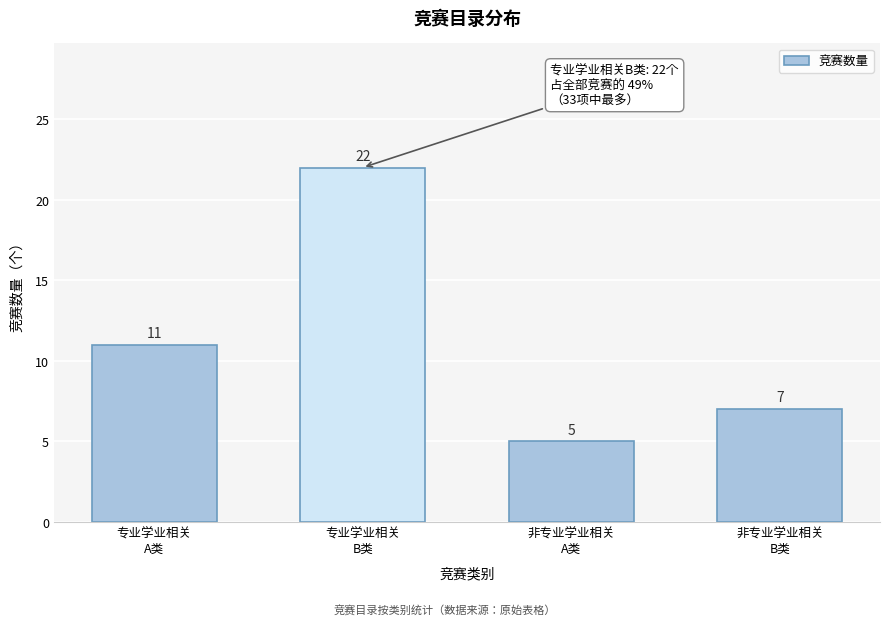

Reading left to right, list all the values displayed in this chart.

11	22	5	7